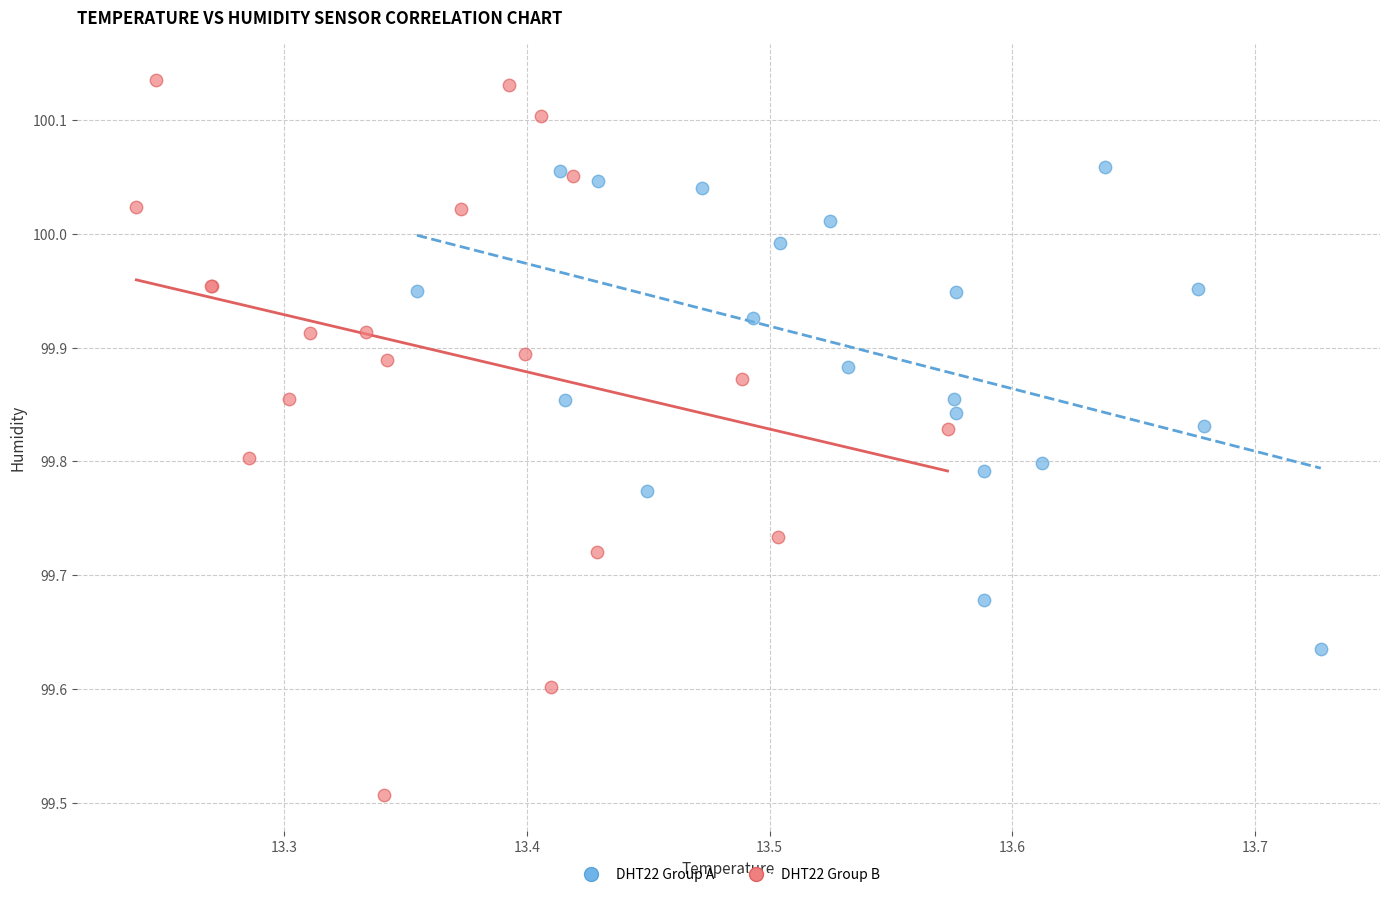

Which series contains the highest Y value?

DHT22 Group B